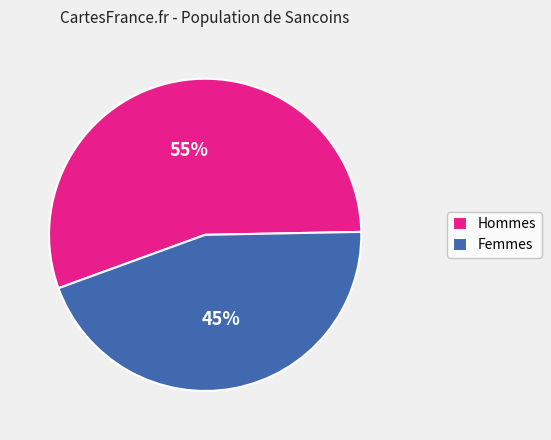

To the nearest percent, what portion does Hommes represent?

55%